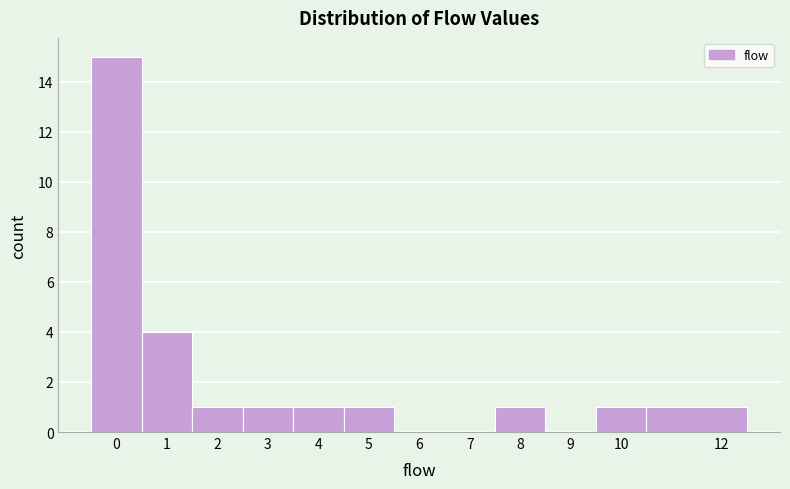

Reading left to right, list every bar in this chart as the range it spans on the x-axis followed by its height. The values are not printed on the chart, so give them approximately, as read against the axis.

-0.5 to 0.5: 15
0.5 to 1.5: 4
1.5 to 2.5: 1
2.5 to 3.5: 1
3.5 to 4.5: 1
4.5 to 5.5: 1
5.5 to 6.5: 0
6.5 to 7.5: 0
7.5 to 8.5: 1
8.5 to 9.5: 0
9.5 to 10.5: 1
10.5 to 12.5: 1